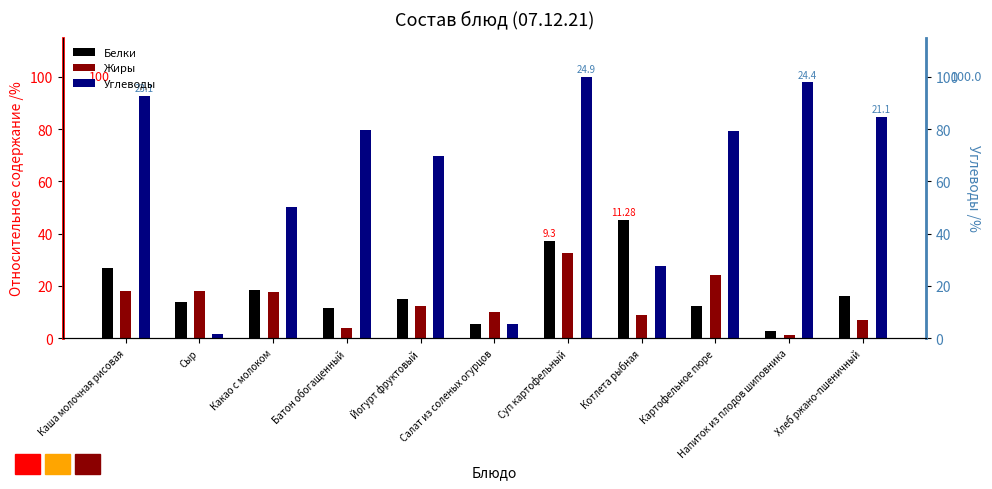

Rank the series by their maximum value, from lowest to highest.

Жиры, Белки, Углеводы